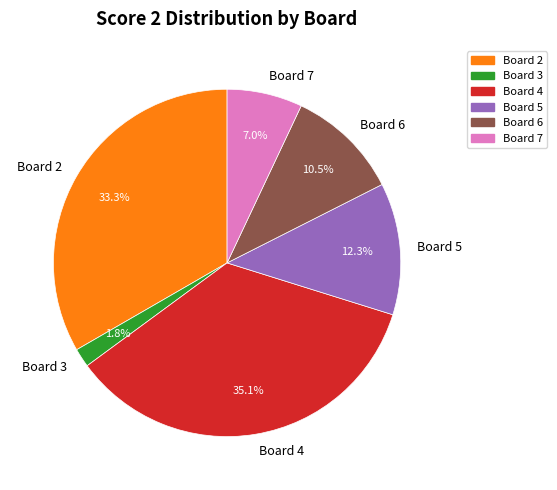

What is the smallest slice in the pie chart?

Board 3